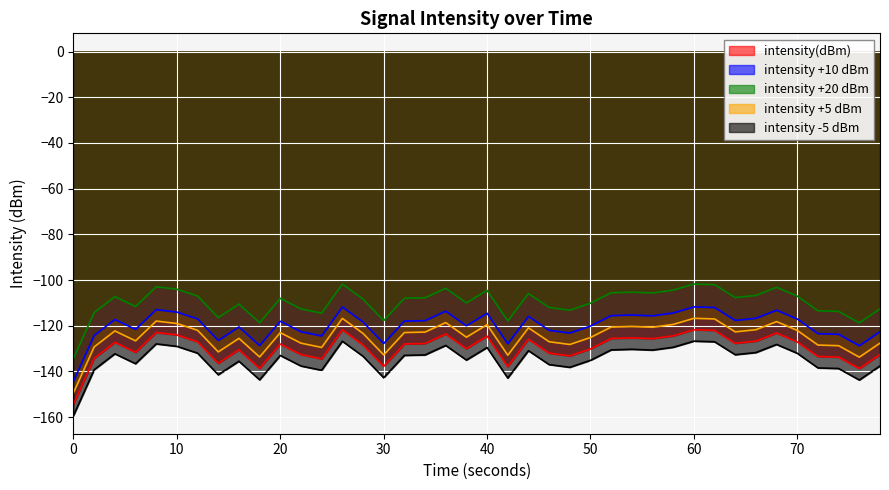

How many lines are shown in the chart?

5